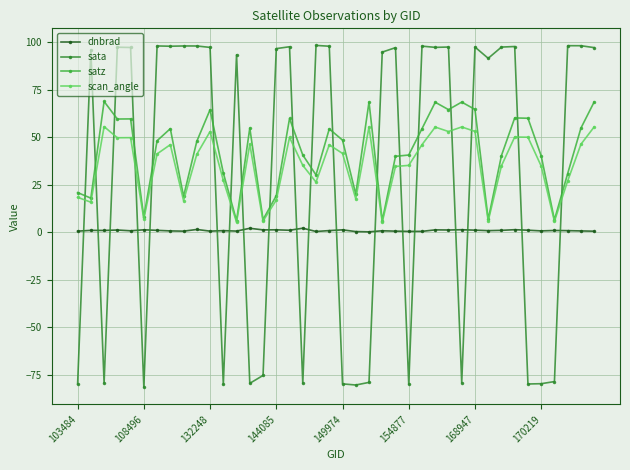

What is the lowest value of the satz series?

6.1